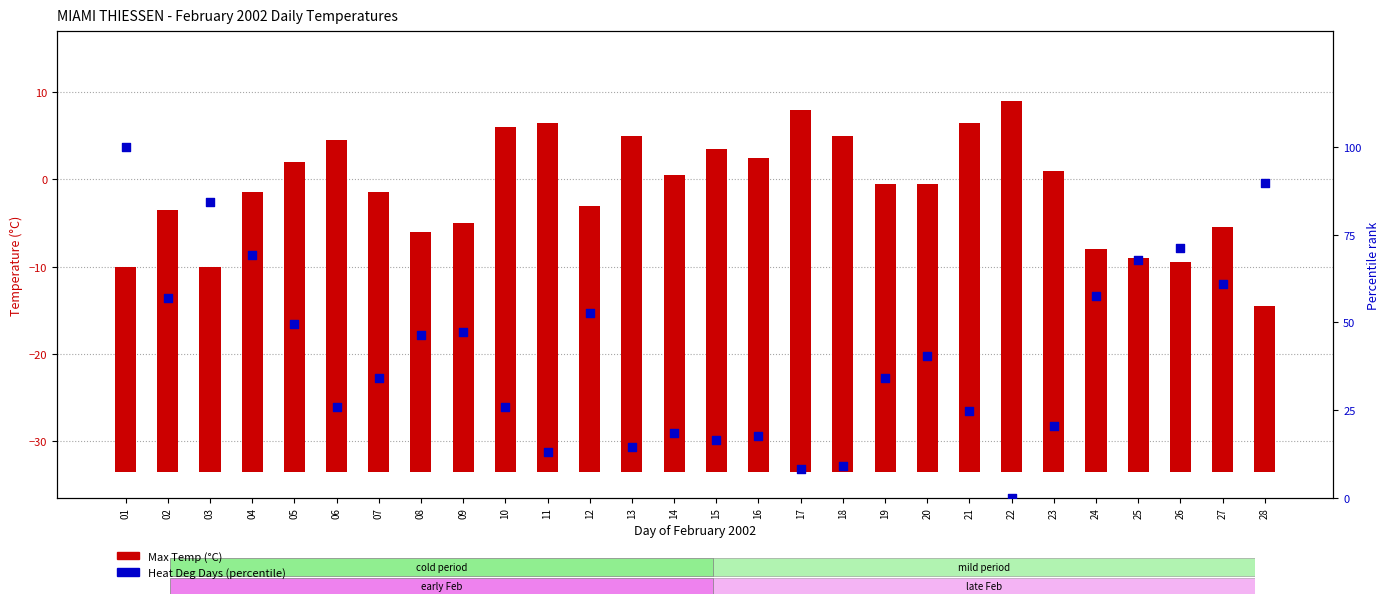

Which series has the widest spread of Y values?

Heat Deg Days (percentile)